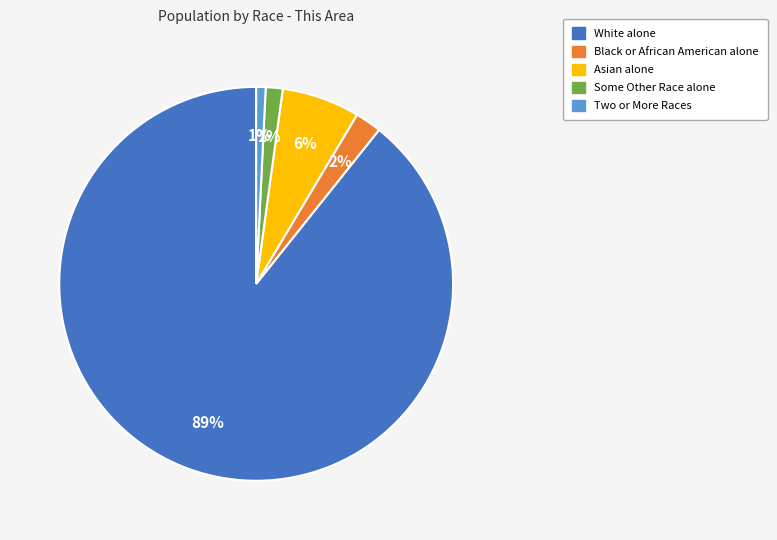

What is the ratio of the value at Asian alone to the value at Black or African American alone?

3.0